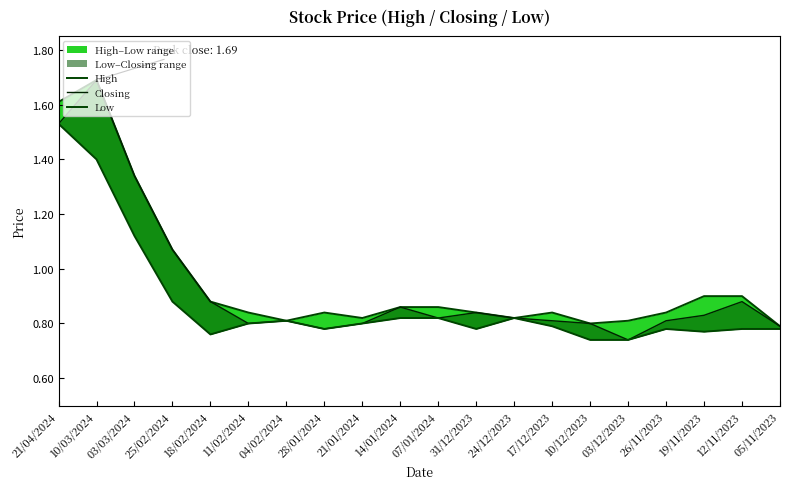

What is the minimum value shown in the chart?

0.7